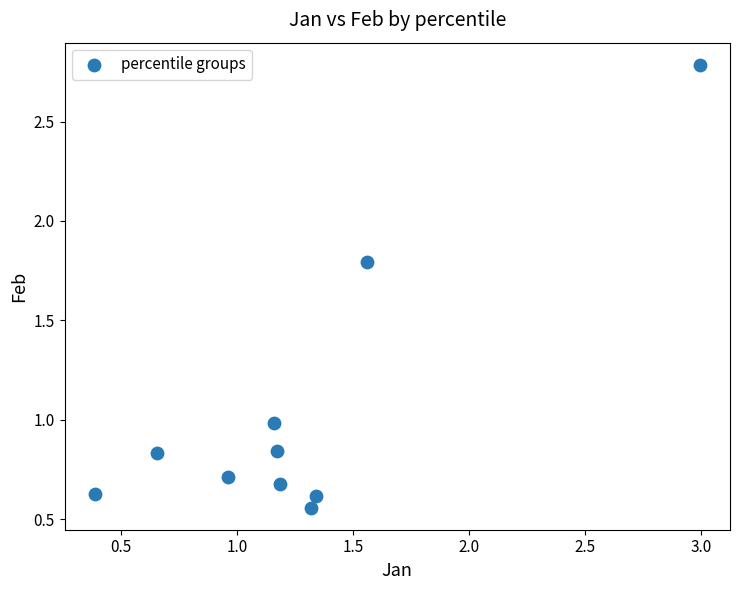

What is the range of Y values (max minus min)?

2.2